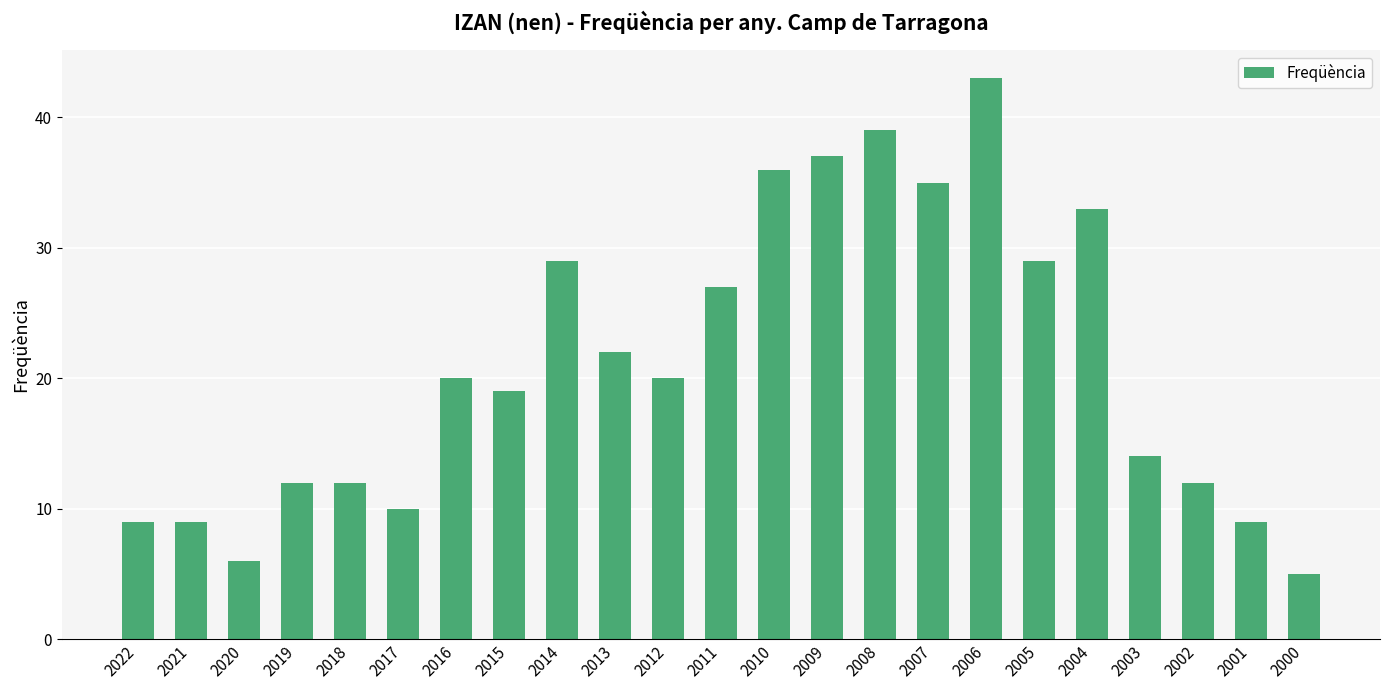

Reading left to right, extract all data points from this chart.

2022=9	2021=9	2020=6	2019=12	2018=12	2017=10	2016=20	2015=19	2014=29	2013=22	2012=20	2011=27	2010=36	2009=37	2008=39	2007=35	2006=43	2005=29	2004=33	2003=14	2002=12	2001=9	2000=5